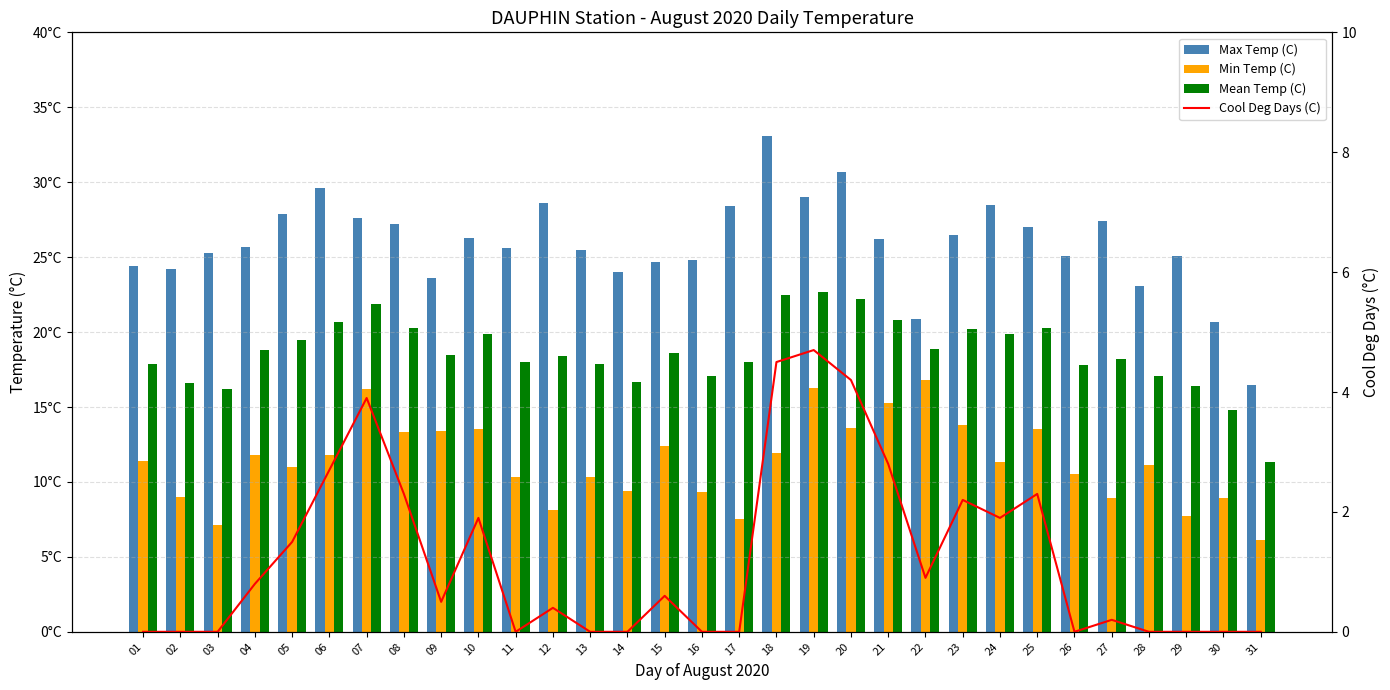

What is the value of the Max Temp (C) bar at the 17th from the left?

28.4